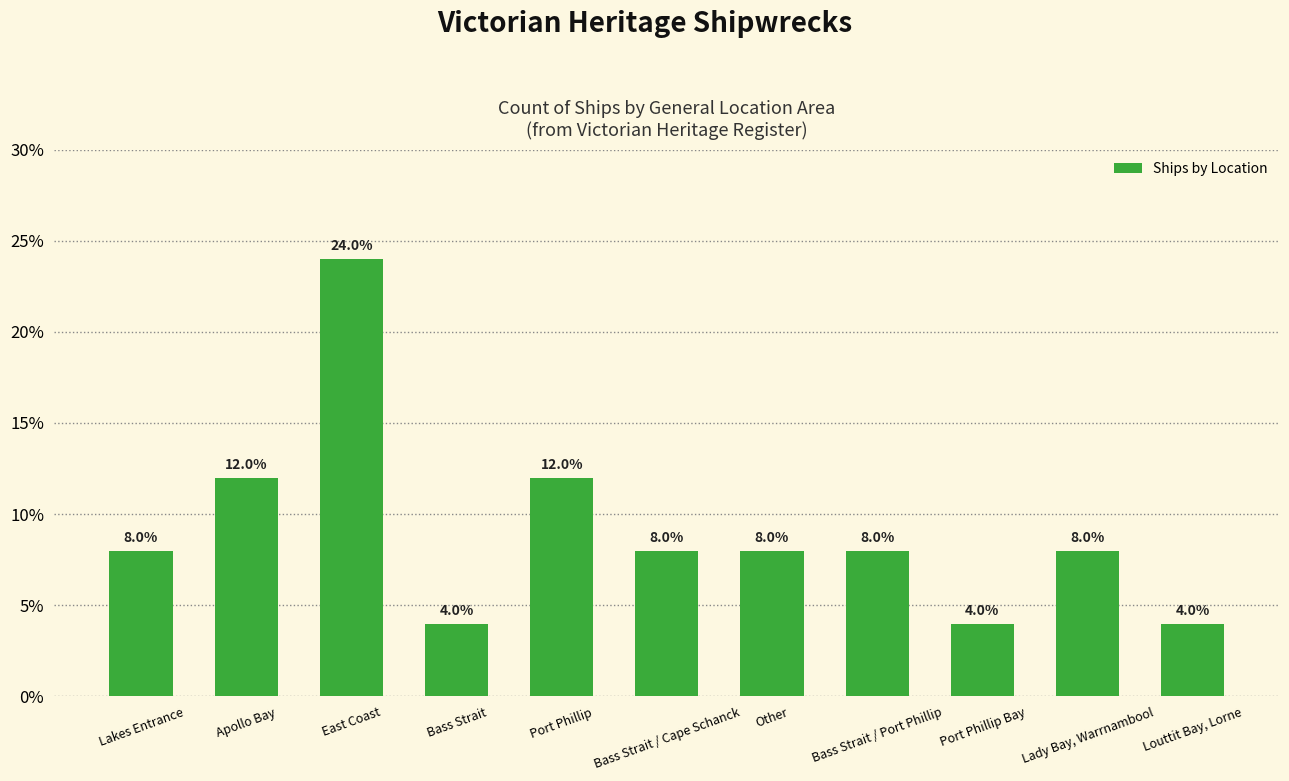

What is the greatest value displayed?

24